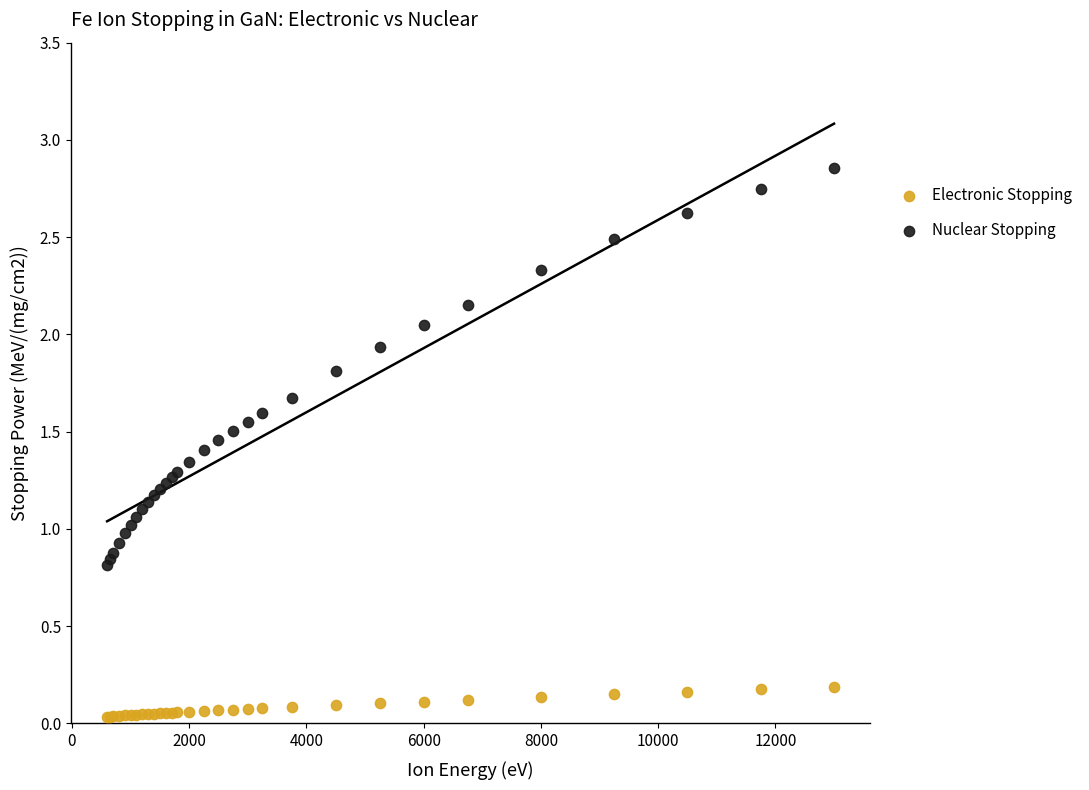

Which series has the largest Y range (max minus min)?

Nuclear Stopping